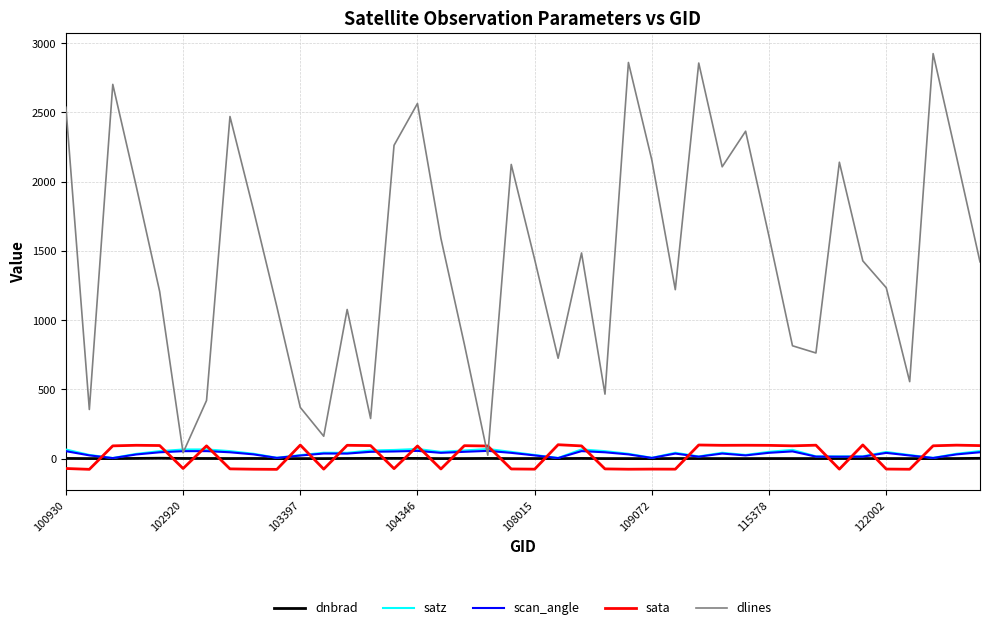

How many lines are shown in the chart?

5